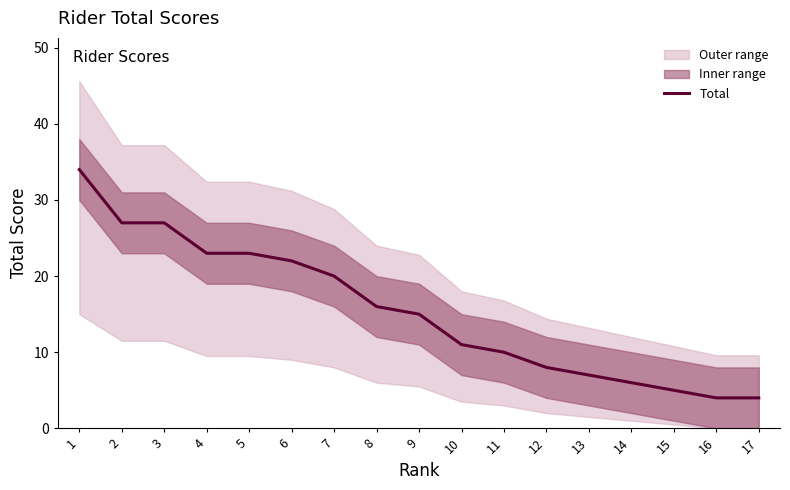

What is the change in value from 3 to 15?

-22